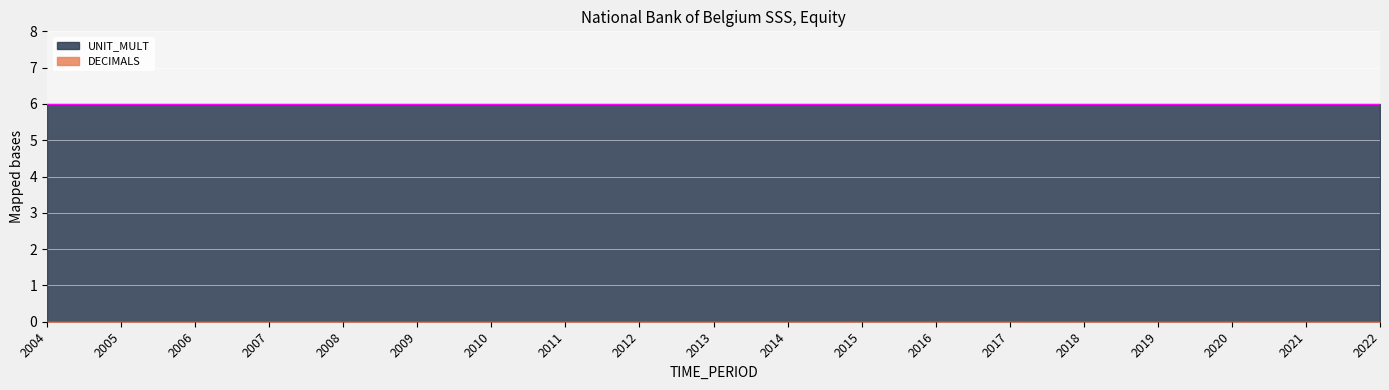

At which label is UNIT_MULT closest to 6?

2004